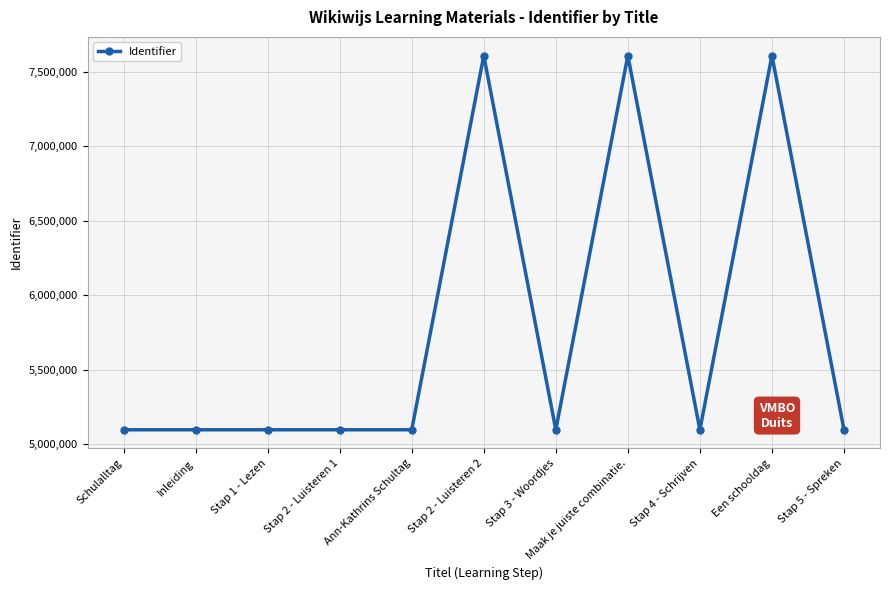

What is the approximate value at Stap 3 - Woordjes, to the nearest 50?

5098100